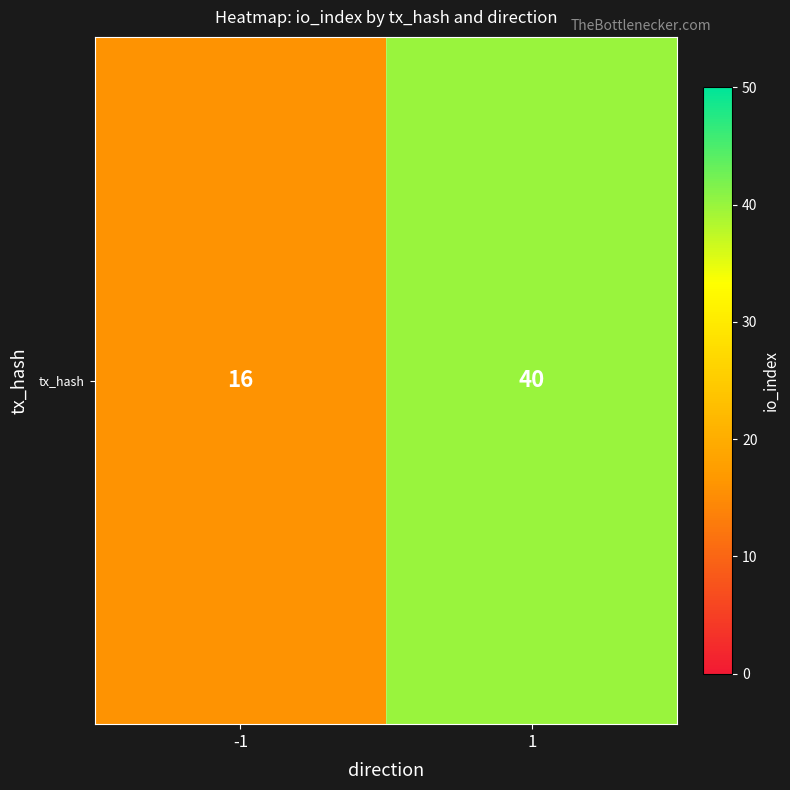

True or false: the data shows 19 at 1.

False